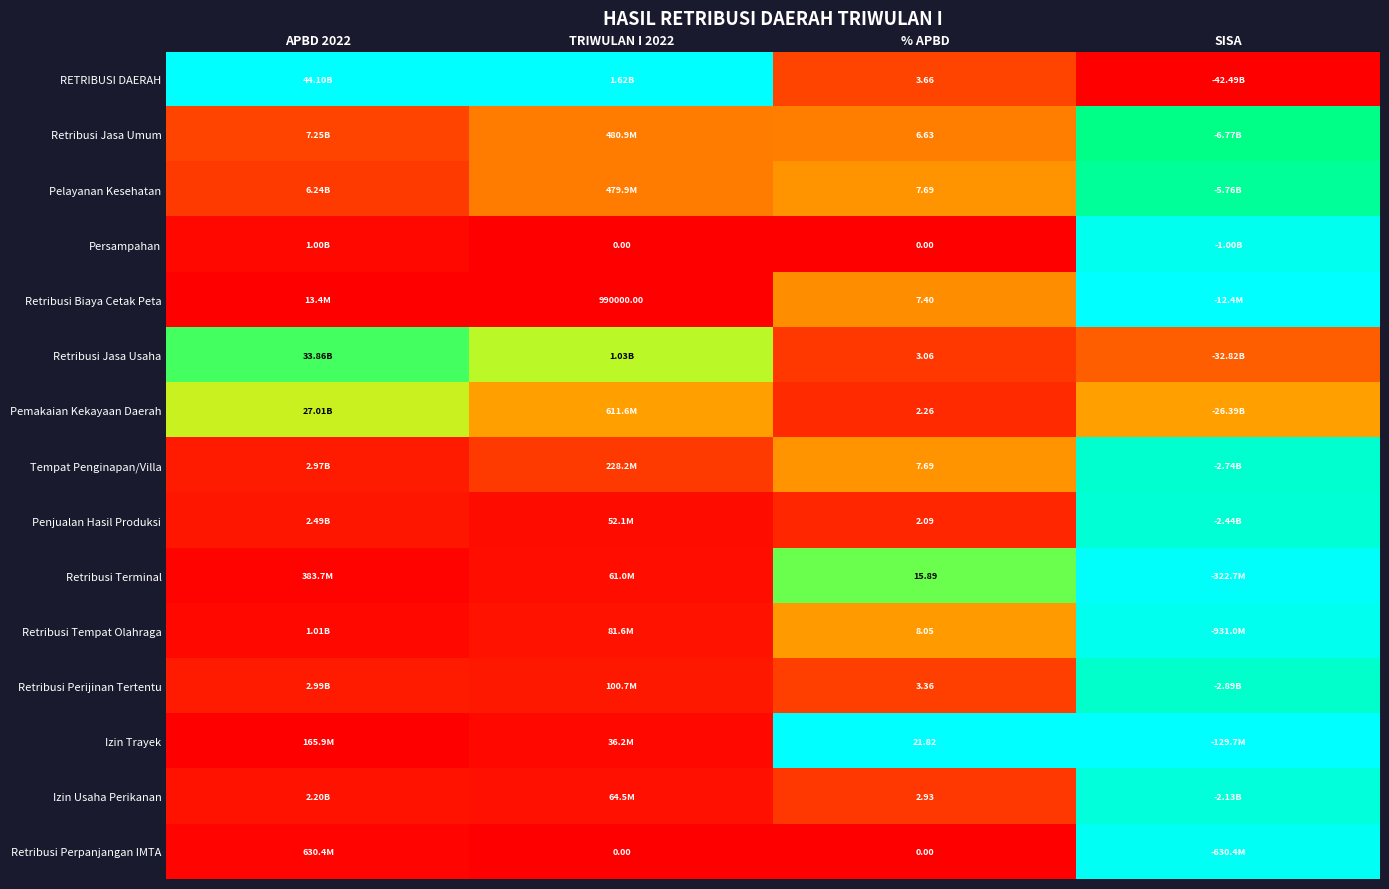

True or false: Retribusi Jasa Umum has a value of 0.4 at TRIWULAN I 2022.

False